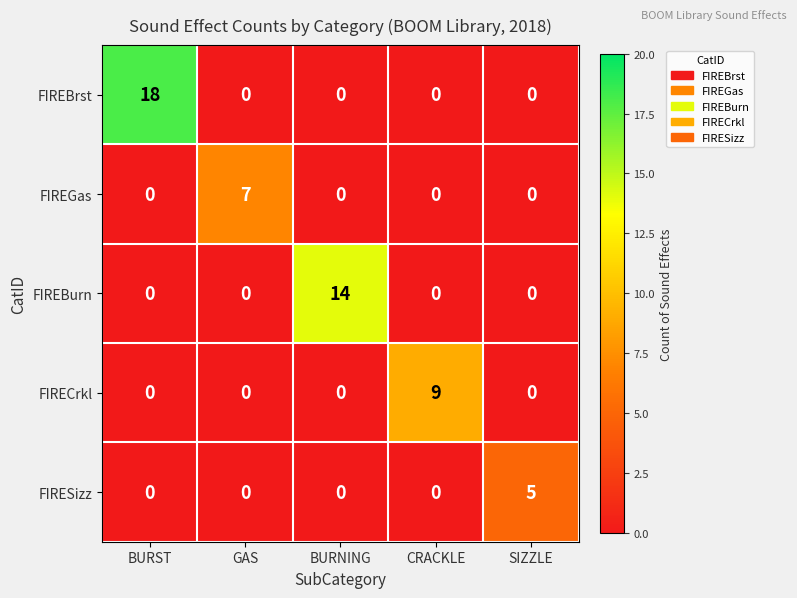

At which category is the sum across all series the highest?

BURST